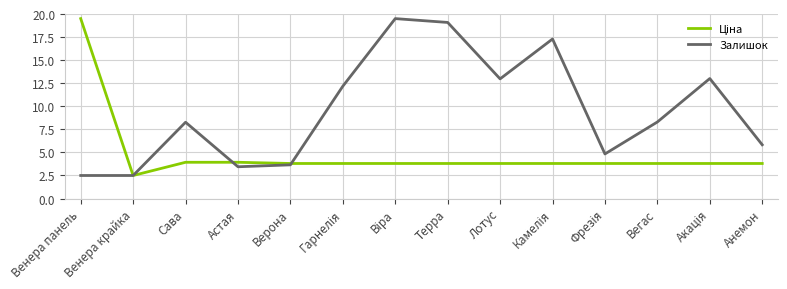

What position from the right is Венера панель?

14